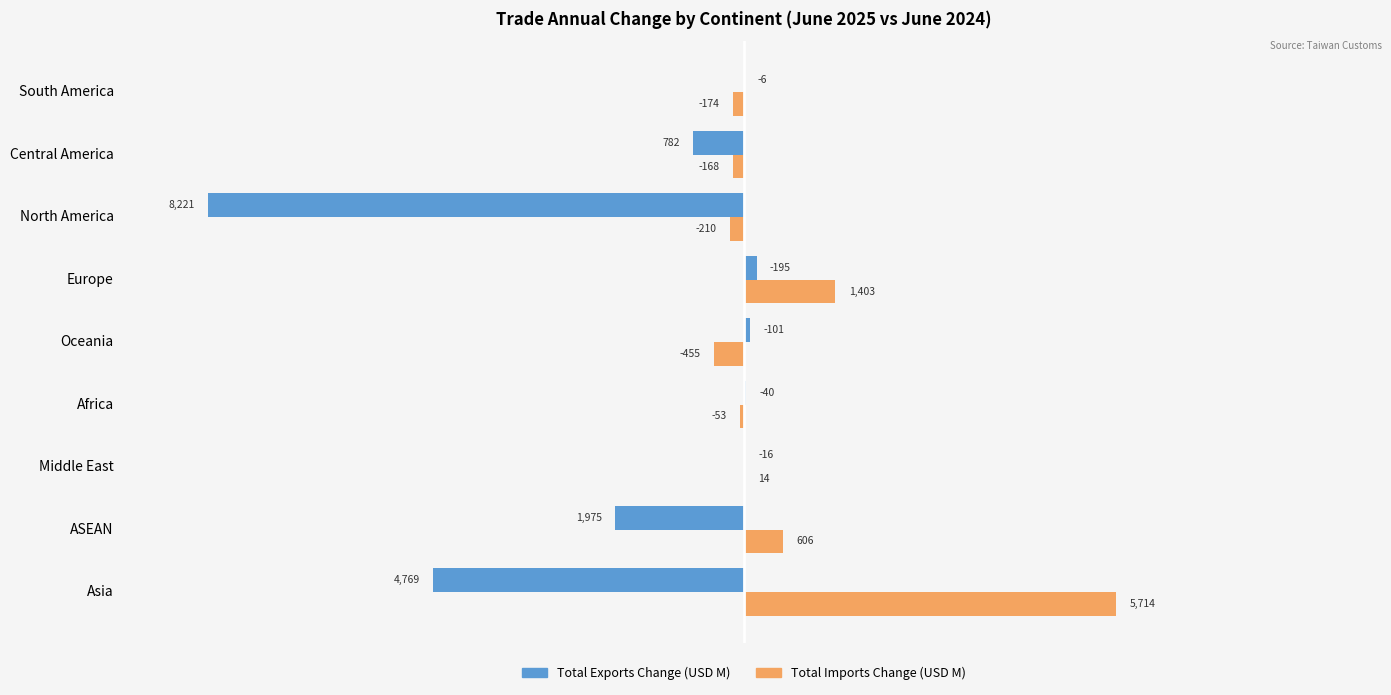

How many groups of bars are there?

9